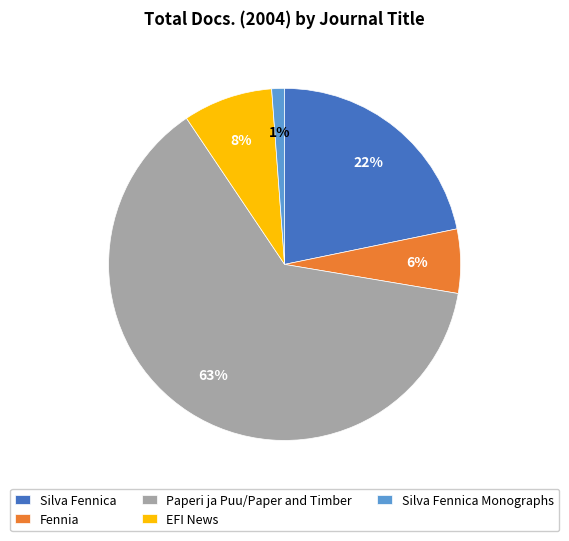

To the nearest percent, what portion does Silva Fennica represent?

22%